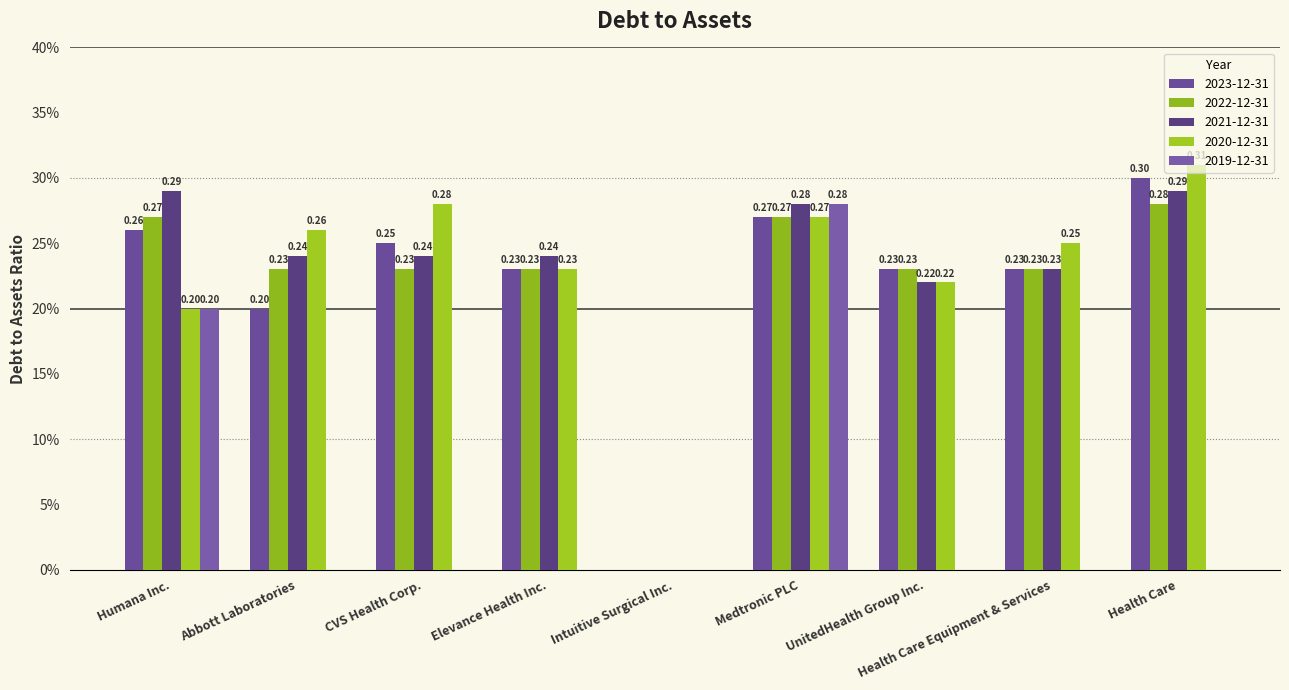

Rank the categories by 2020-12-31 value from lowest to highest.

Intuitive Surgical Inc., Humana Inc., UnitedHealth Group Inc., Elevance Health Inc., Health Care Equipment & Services, Abbott Laboratories, Medtronic PLC, CVS Health Corp., Health Care